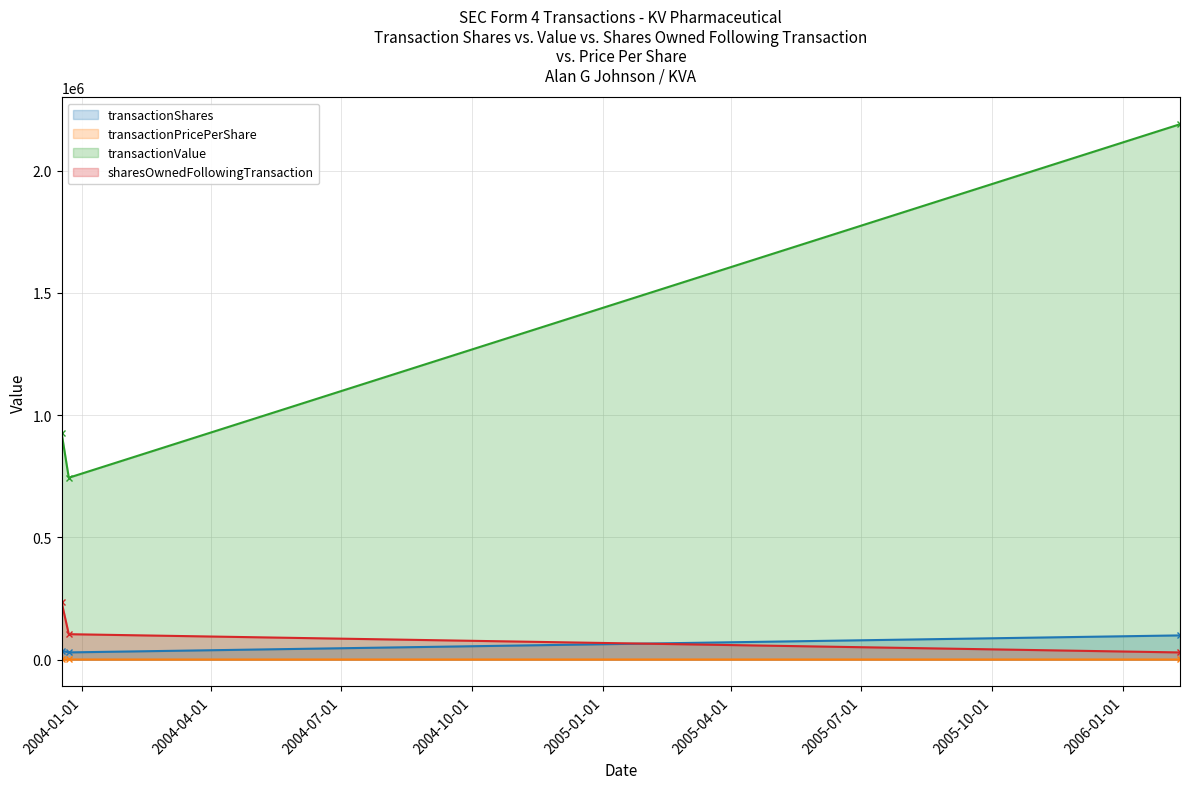

What is the value of the transactionValue point at the 2nd from the left?

743560.0